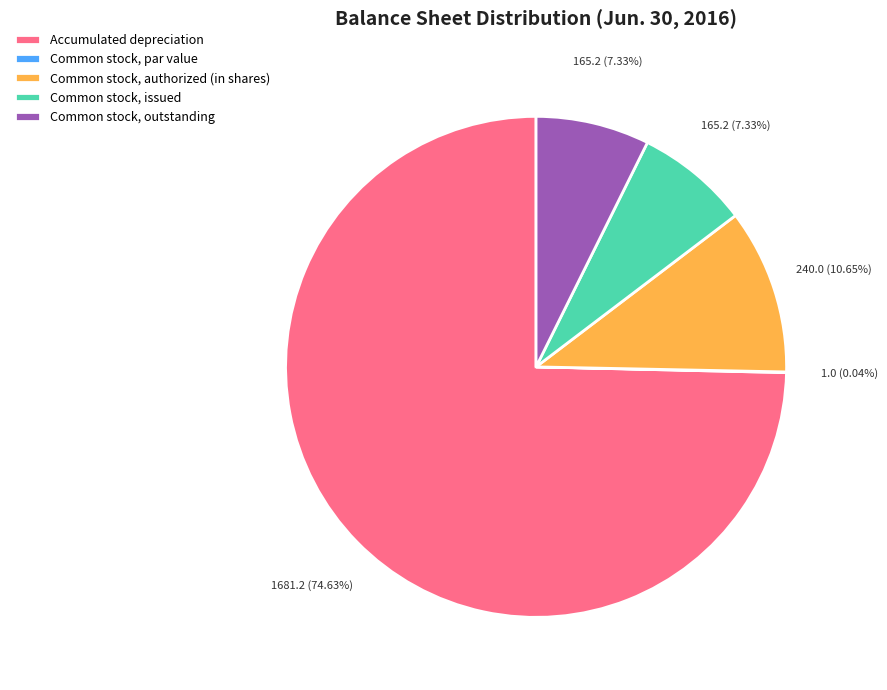

What percentage do Accumulated depreciation and Common stock, outstanding together represent?

82.0%